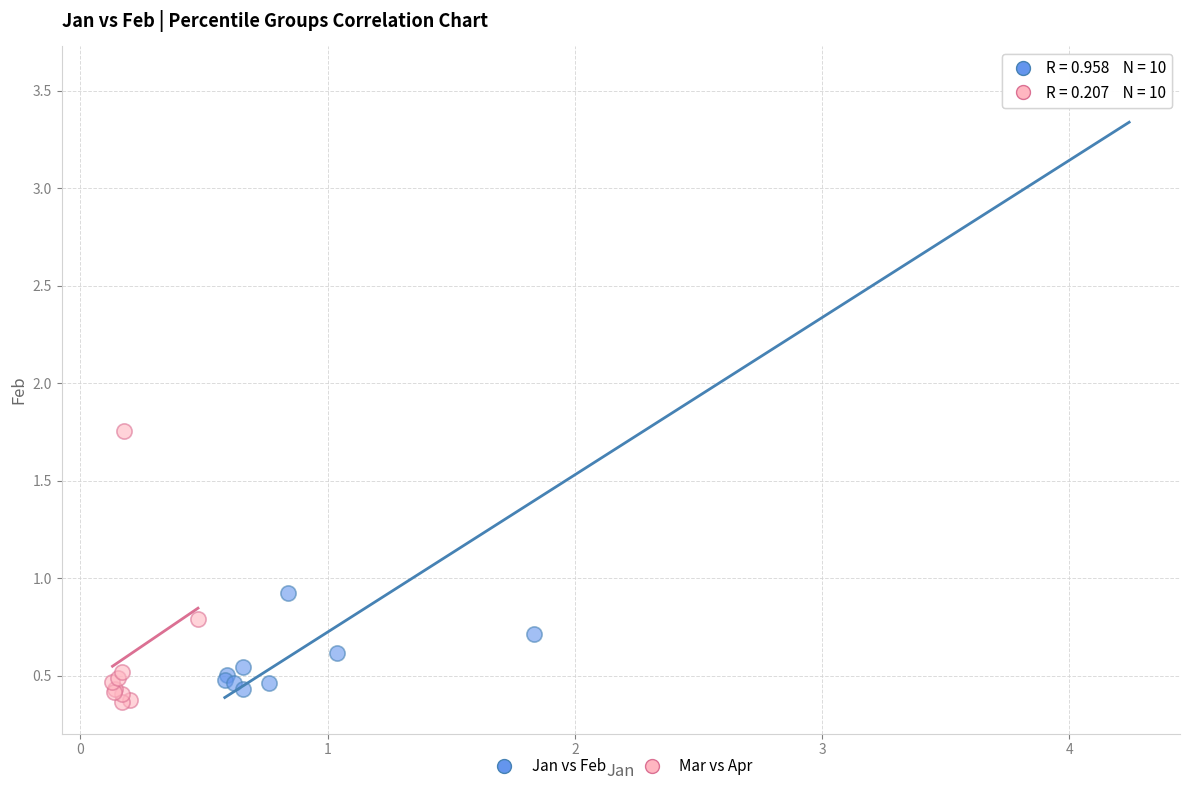

What are all the series names shown in the legend?

Jan vs Feb, Mar vs Apr